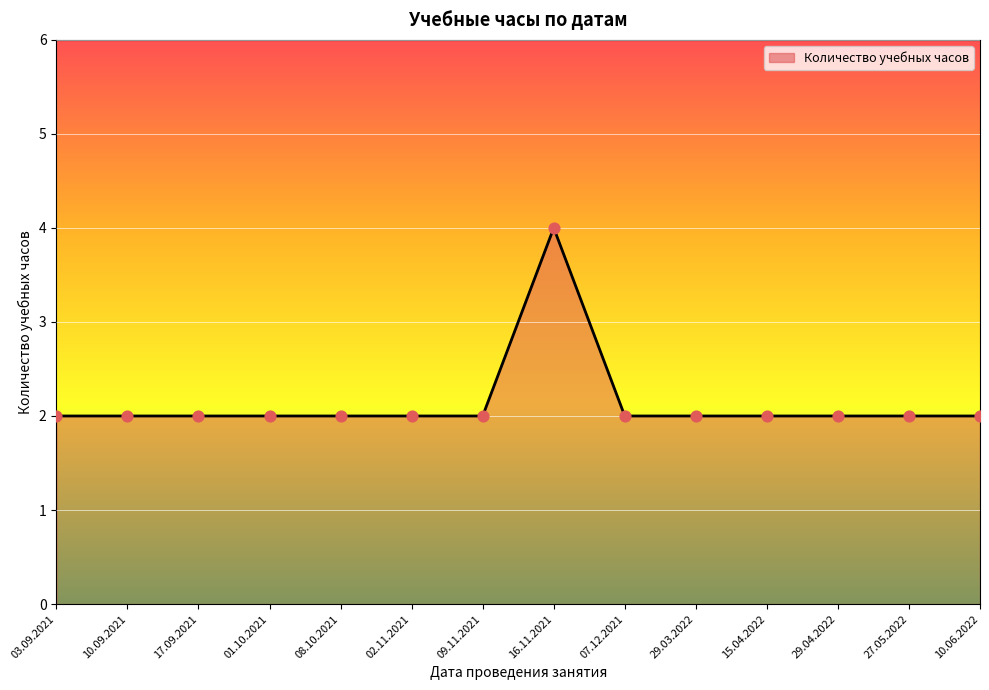

Approximately how many times larger is the value at 10.09.2021 compared to 17.09.2021?

1.0